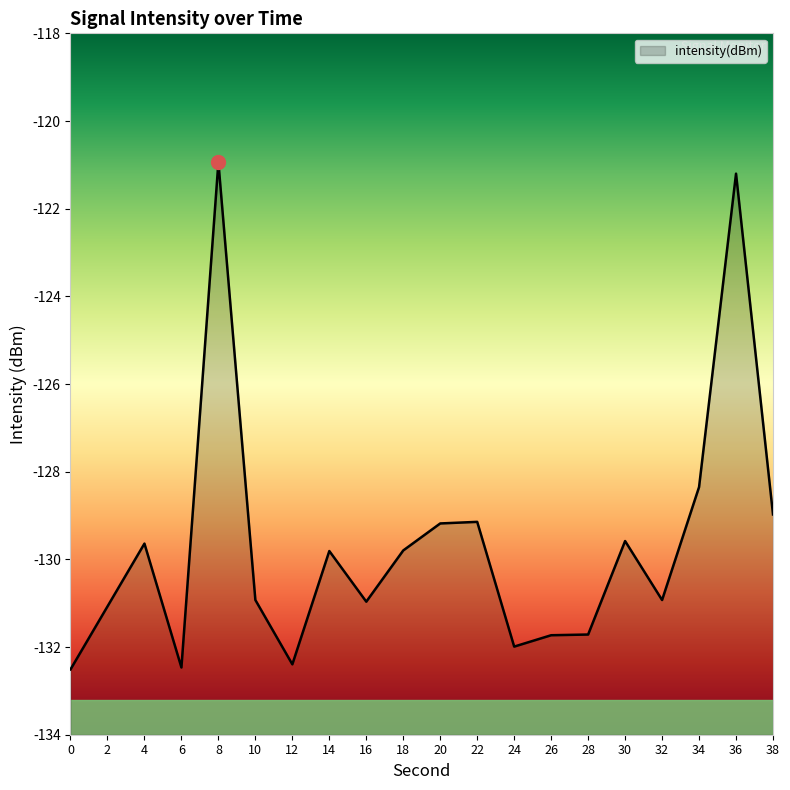

Read the value at 30.

-129.6